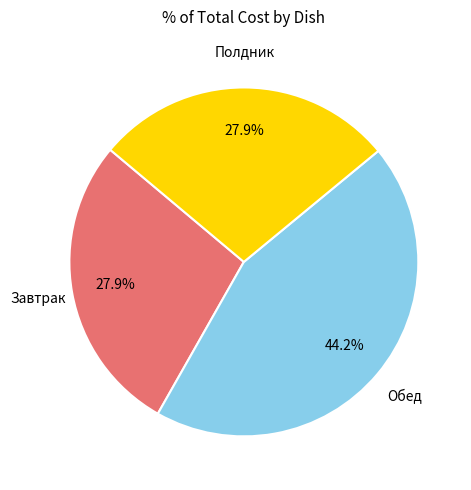

Is there any slice that represents more than half of the pie?

No